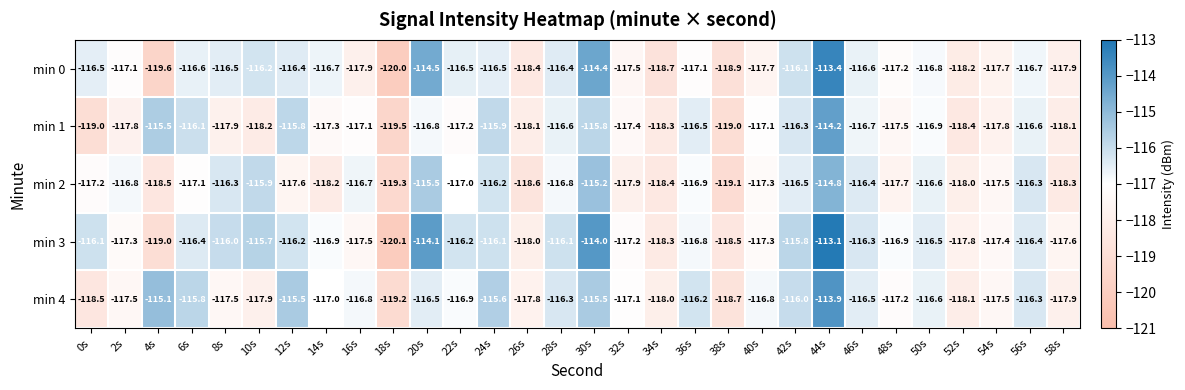

Rank the series by their maximum value, from lowest to highest.

min 2, min 1, min 4, min 0, min 3